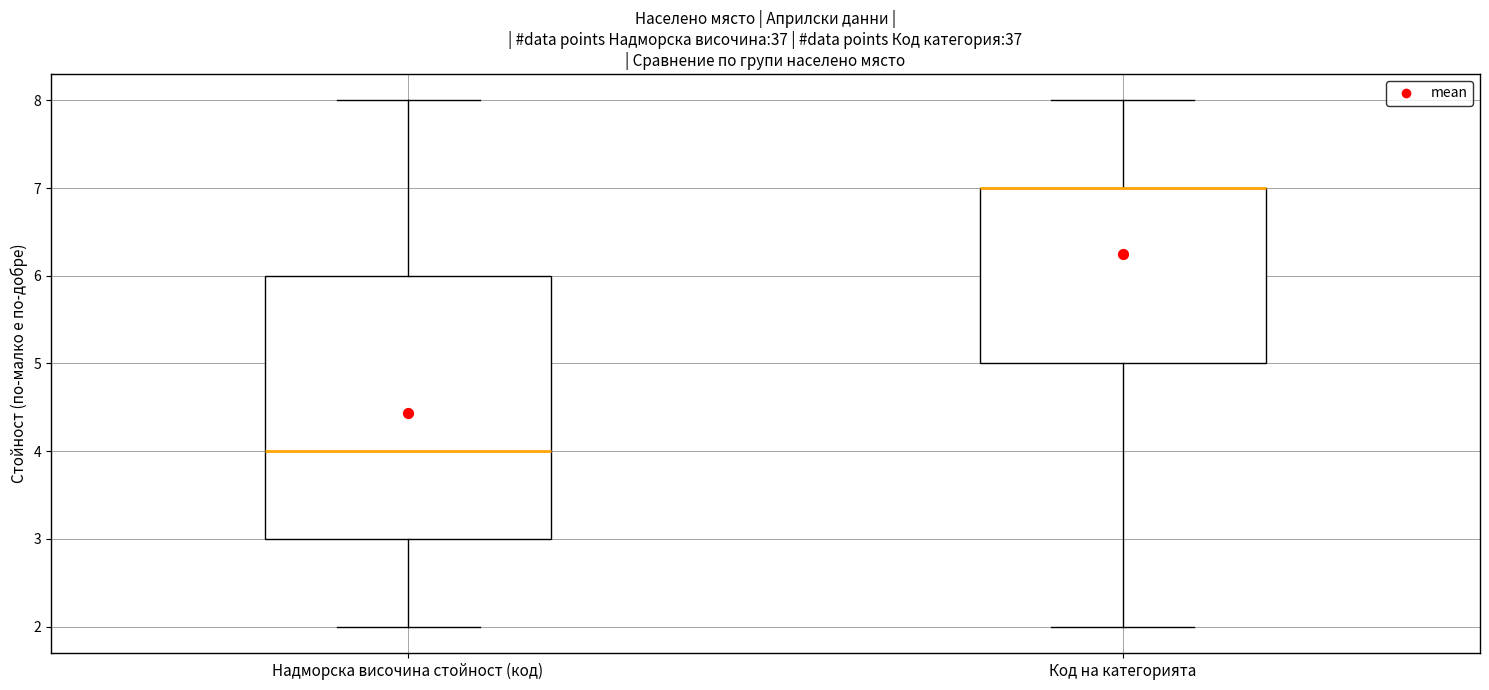

Reading left to right, read every box against the y-axis: the position of its median line, the range the box covers, and the ends of its whiskers. The values are not printed on the chart, so give them approximately, as read against the axis.

Надморска височина стойност (код): median 4, box 3 to 6, whiskers 2 to 8
Код на категорията: median 7 (drawn on the box's upper edge), box 5 to 7, whiskers 2 to 8